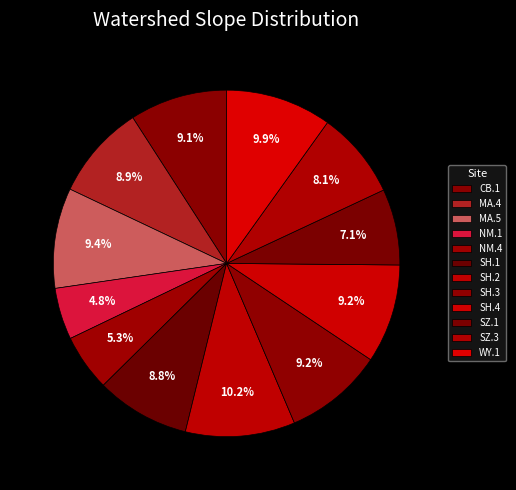

Rank the categories by value from highest to lowest.

SH.2, WY.1, MA.5, SH.3, SH.4, CB.1, MA.4, SH.1, SZ.3, SZ.1, NM.4, NM.1